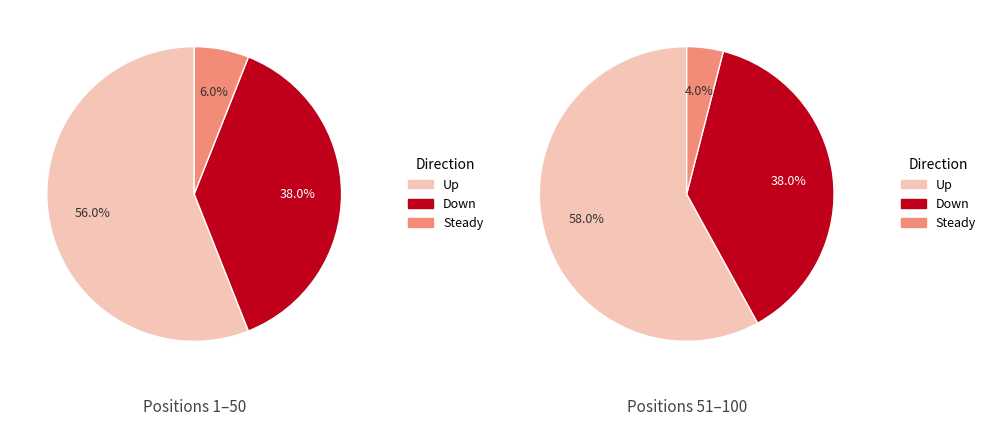

What percentage is the down slice, to the nearest percent?

38%